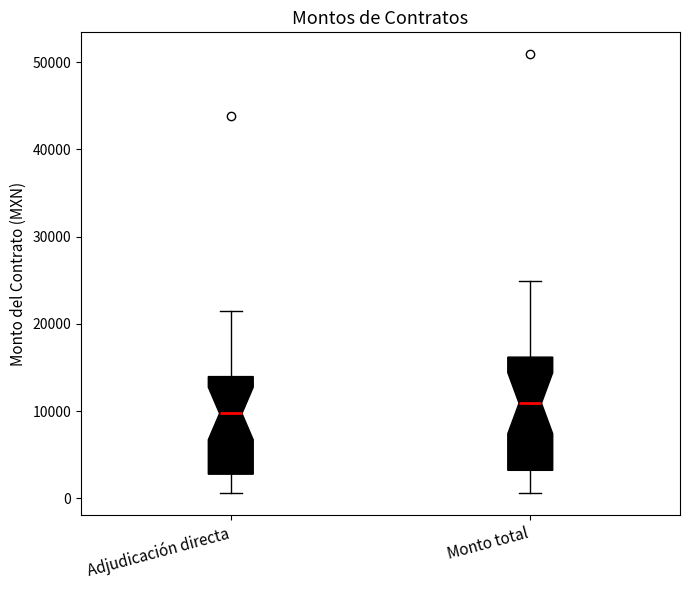

Reading left to right, read every box against the y-axis: the position of its median line, the range the box covers, and the ends of its whiskers. The values are not printed on the chart, so give them approximately, as read against the axis.

Adjudicación directa: median 10000, box 3000 to 14000, whiskers 1000 to 22000
Monto total: median 11000, box 3000 to 16000, whiskers 1000 to 25000